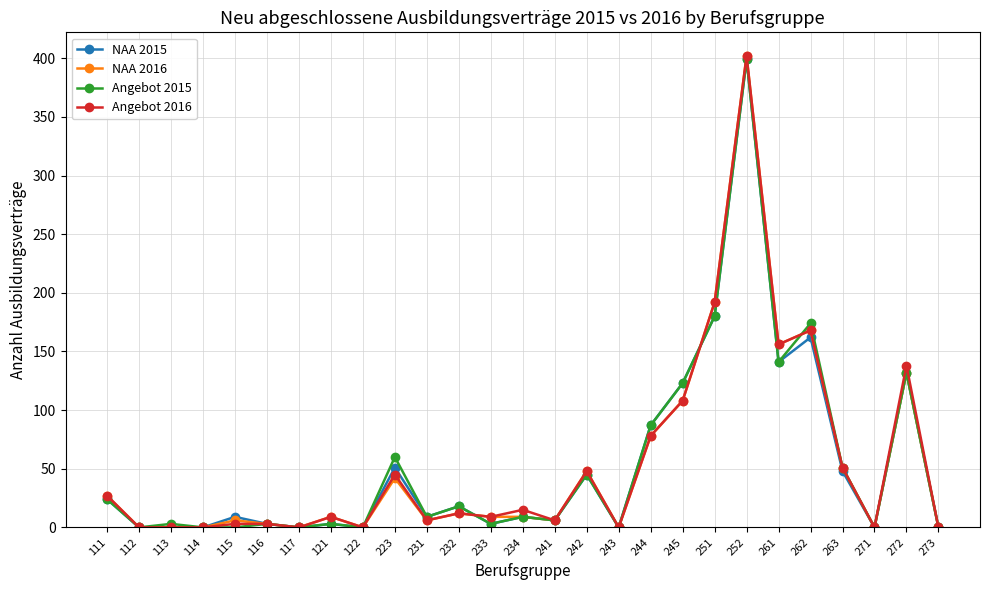

True or false: Angebot 2015 has a value of 0 at 271.

True